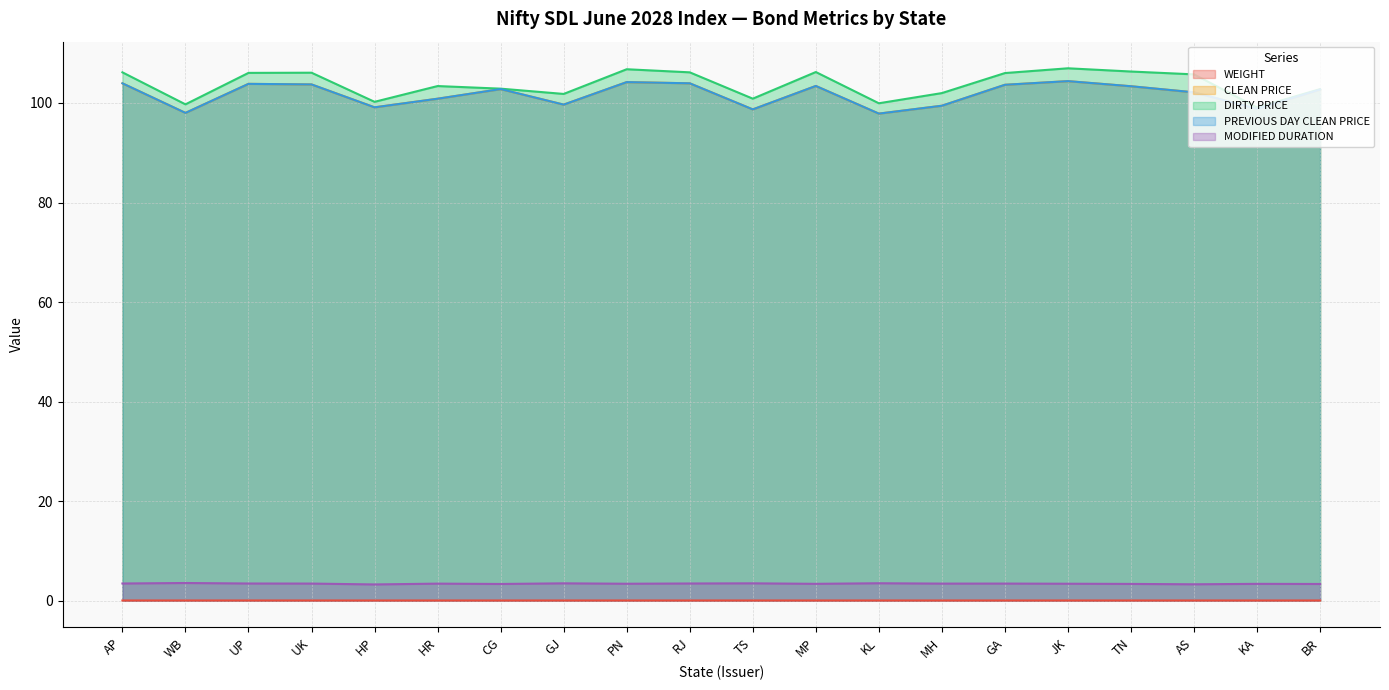

At which label does CLEAN PRICE reach its peak?

JK